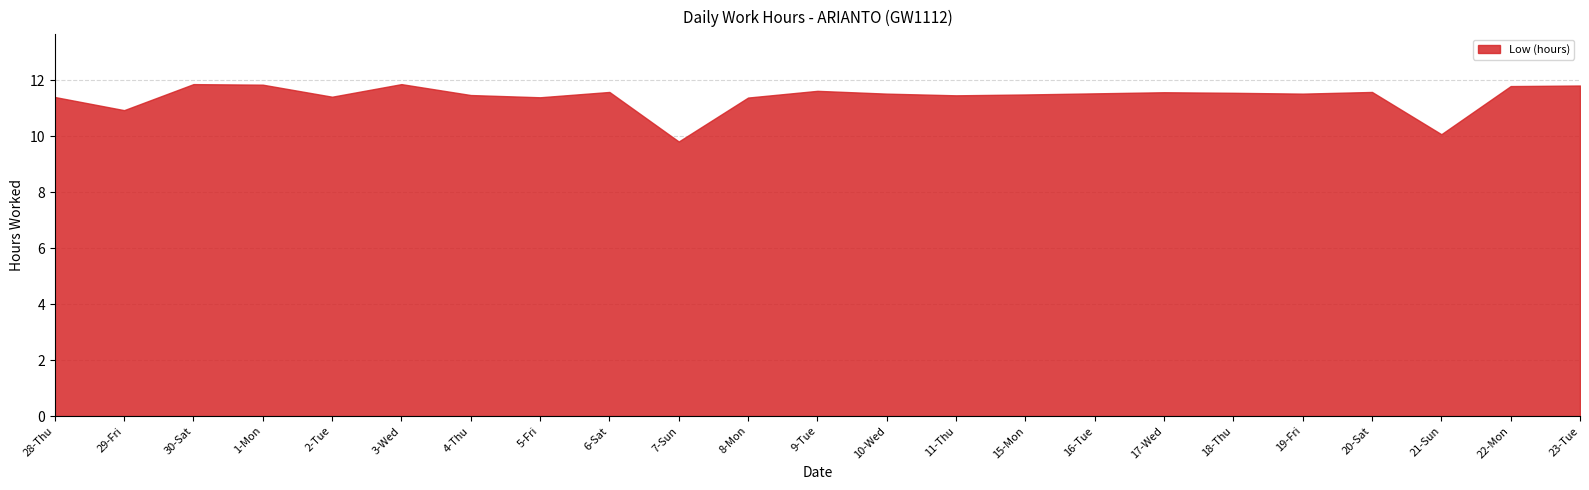

What value does the data have at 30-Sat?

11.9